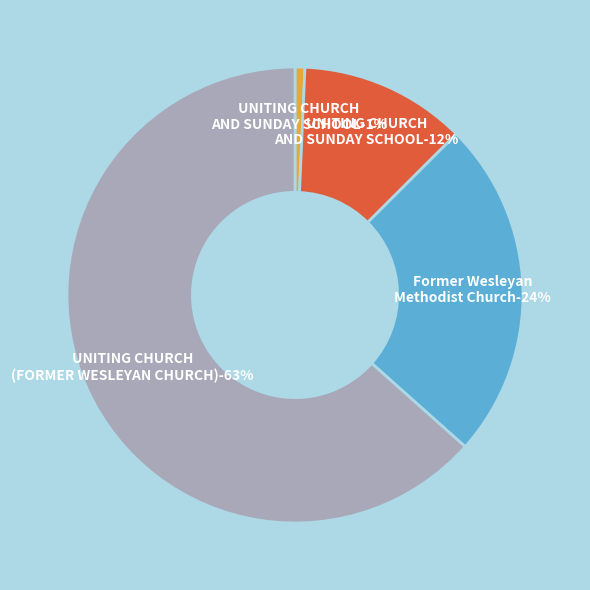

Is it true that UNITING CHURCH AND SUNDAY SCHOOL (2028) is 8% of the pie?

False